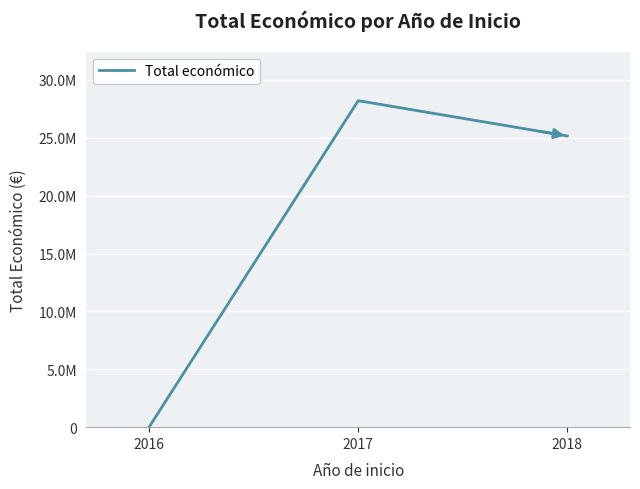

What is the change in value from 2016 to 2017?

+28186215